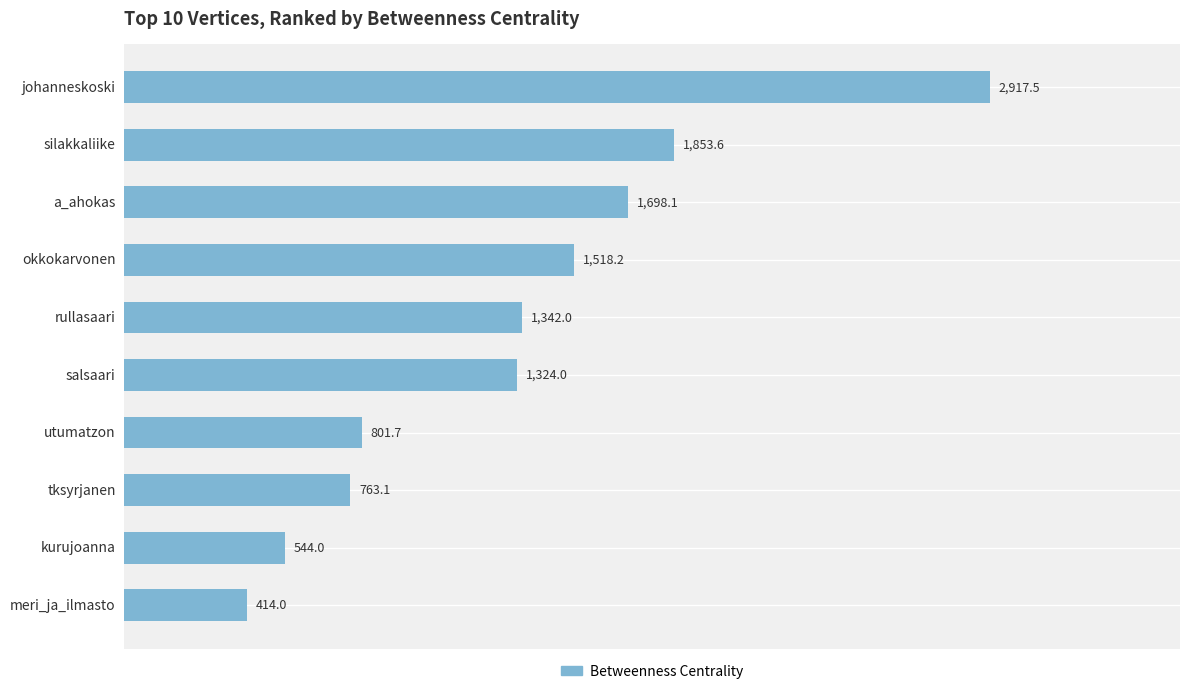

How many series are shown in this chart?

1